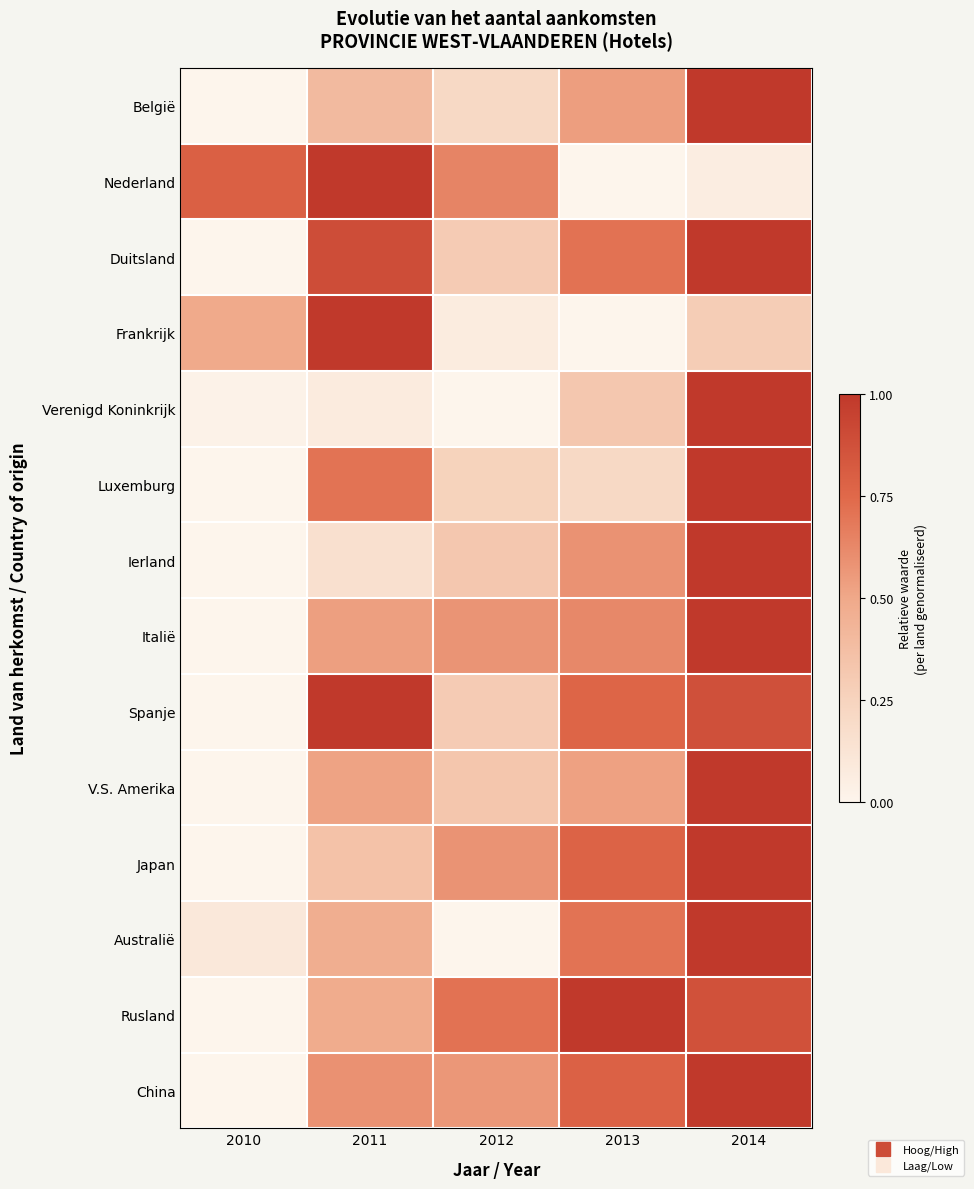

Which series changed the most between 2010 and 2012?

Rusland